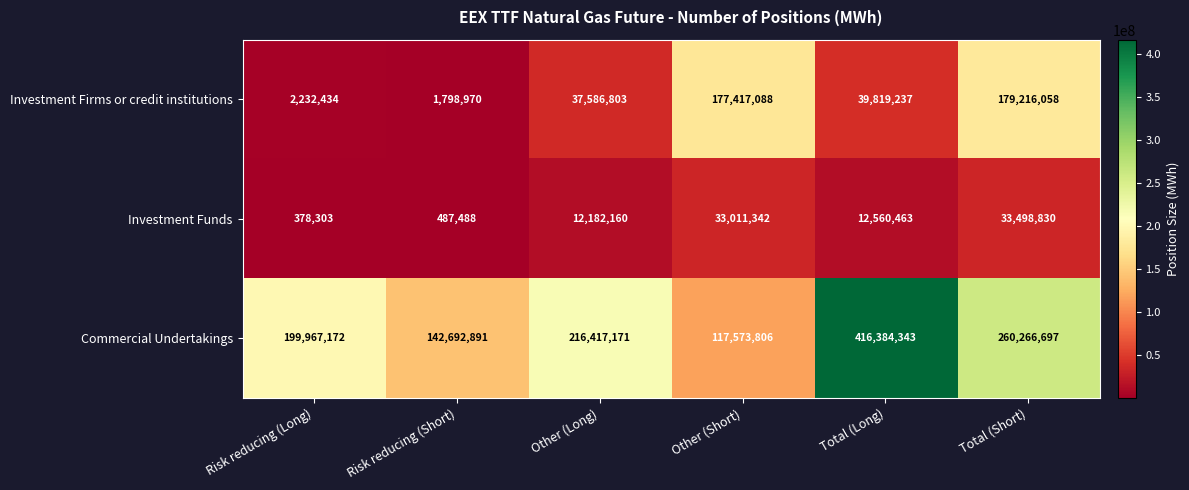

How many data points does each series have?

6